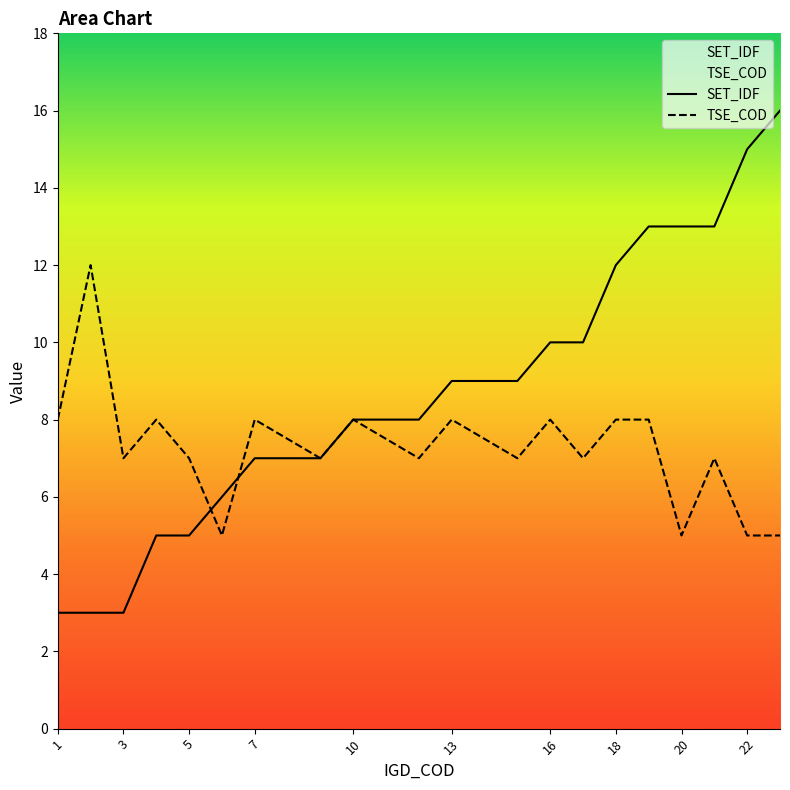

How many values in the TSE_COD series exceed 7?

9